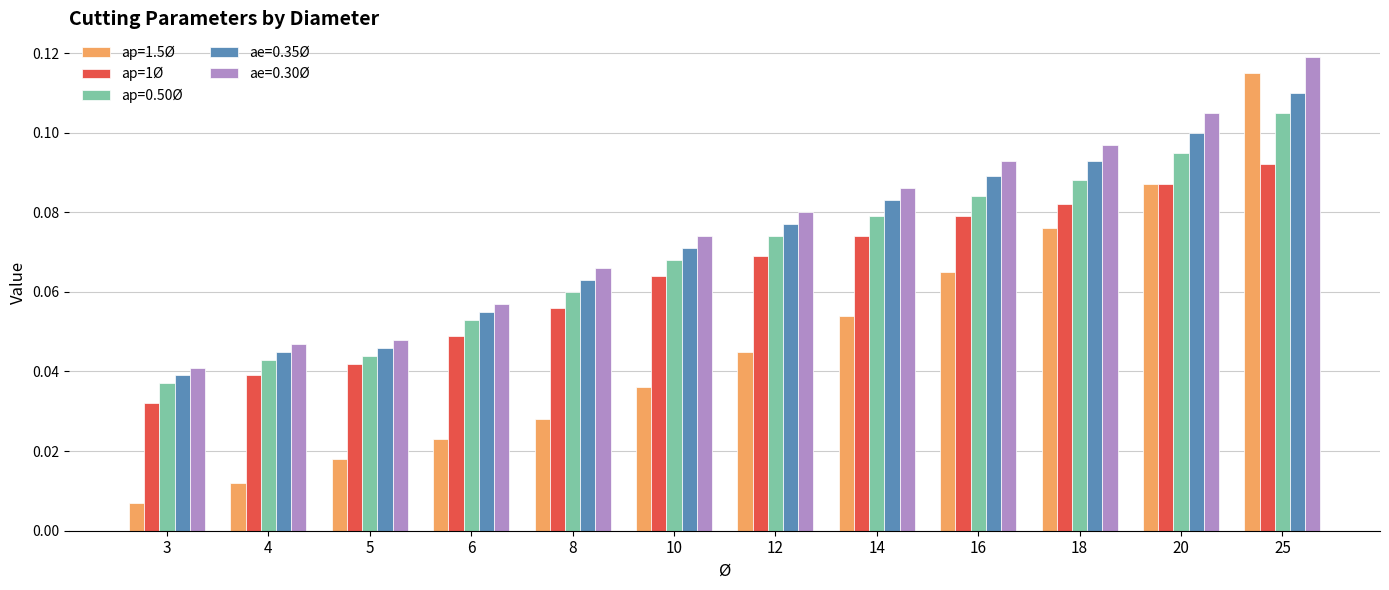

Are the bars grouped side by side (vs. stacked)?

Yes